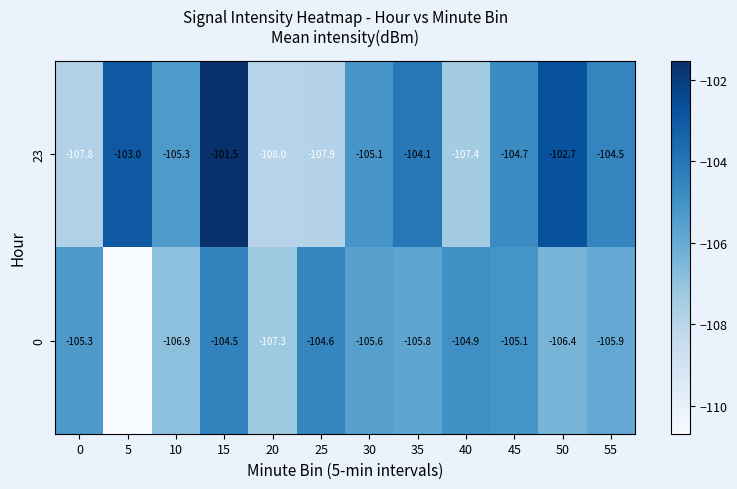

The value of 23 at 25 is -161.5. True or false?

False